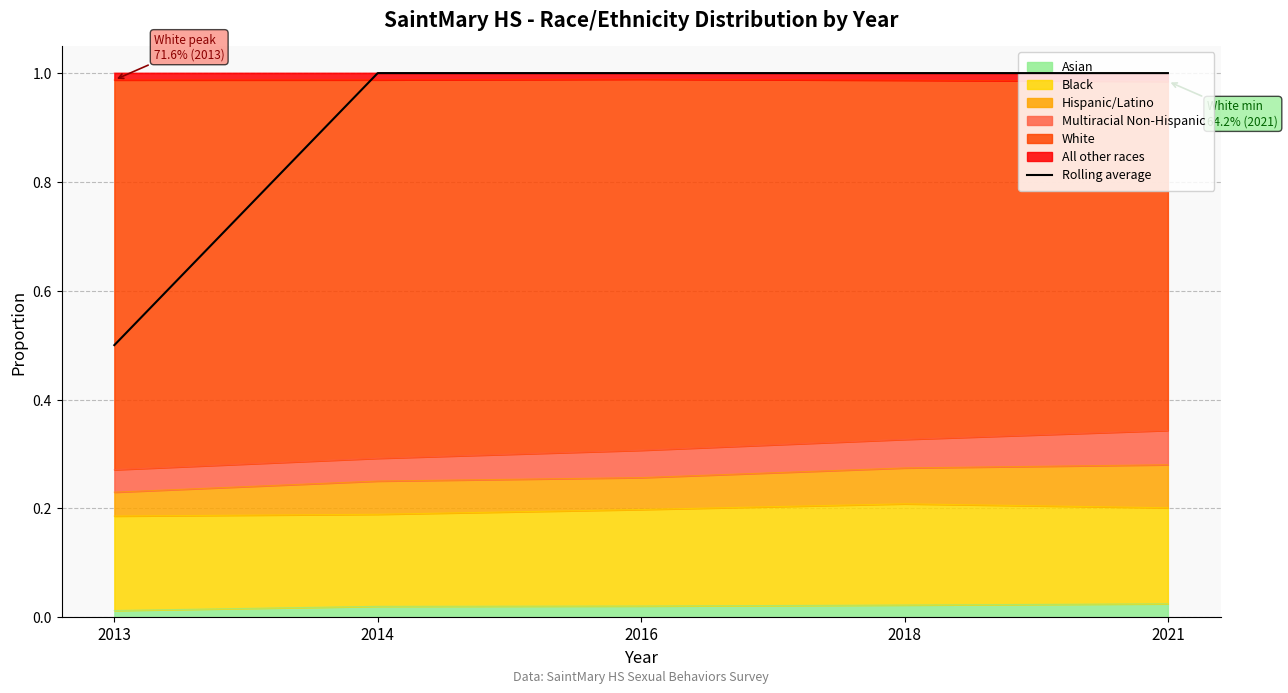

Count the number of categories in the chart.

5